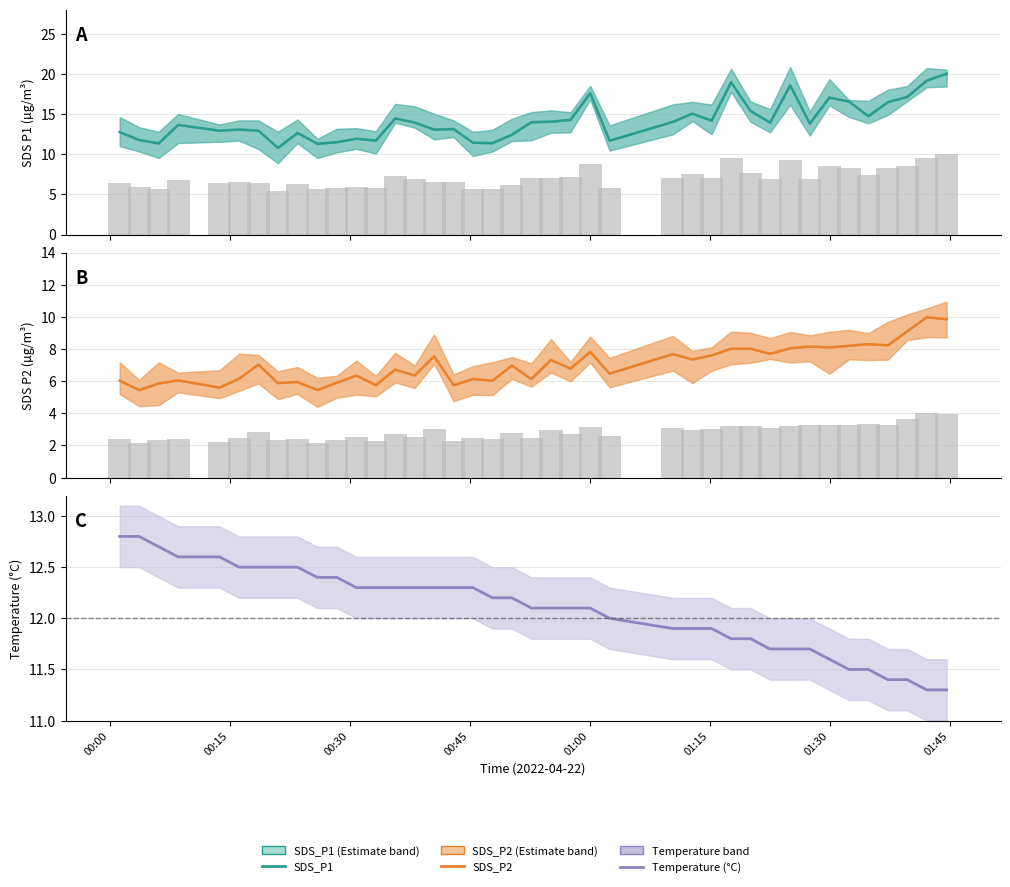

Reading right to left, list all the values displayed in this chart.

SDS_P1: 20.0	19.2	17.1	16.5	14.7	16.6	17.1	13.8	18.6	13.9	15.4	18.9	14.2	15.1	14.0	11.7	17.6	14.3	14.1	14.0	12.4	11.4	11.4	13.1	13.1	13.9	14.4	11.7	11.9	11.5	11.3	12.7	10.8	12.9	13.1	12.9	13.7	11.3	11.8	12.8
SDS_P1 bar: 10.0	9.6	8.6	8.2	7.4	8.3	8.5	6.9	9.3	7.0	7.7	9.5	7.1	7.5	7.0	5.8	8.8	7.1	7.0	7.0	6.2	5.7	5.7	6.6	6.5	7.0	7.2	5.8	6.0	5.8	5.7	6.3	5.4	6.5	6.5	6.5	6.8	5.7	5.9	6.4
SDS_P2: 9.8	10.0	9.1	8.2	8.3	8.2	8.1	8.2	8.1	7.7	8.0	8.0	7.6	7.3	7.7	6.5	7.8	6.8	7.3	6.1	7.0	6.0	6.1	5.8	7.5	6.3	6.7	5.8	6.3	5.9	5.5	6.0	5.9	7.0	6.2	5.6	6.0	5.8	5.5	6.0
SDS_P2 bar: 3.9	4.0	3.6	3.3	3.3	3.3	3.2	3.3	3.2	3.1	3.2	3.2	3.0	2.9	3.1	2.6	3.1	2.7	2.9	2.5	2.8	2.4	2.5	2.3	3.0	2.5	2.7	2.3	2.5	2.4	2.2	2.4	2.4	2.8	2.5	2.2	2.4	2.3	2.2	2.4
Temperature (°C): 11.3	11.3	11.4	11.4	11.5	11.5	11.6	11.7	11.7	11.7	11.8	11.8	11.9	11.9	11.9	12.0	12.1	12.1	12.1	12.1	12.2	12.2	12.3	12.3	12.3	12.3	12.3	12.3	12.3	12.4	12.4	12.5	12.5	12.5	12.5	12.6	12.6	12.7	12.8	12.8